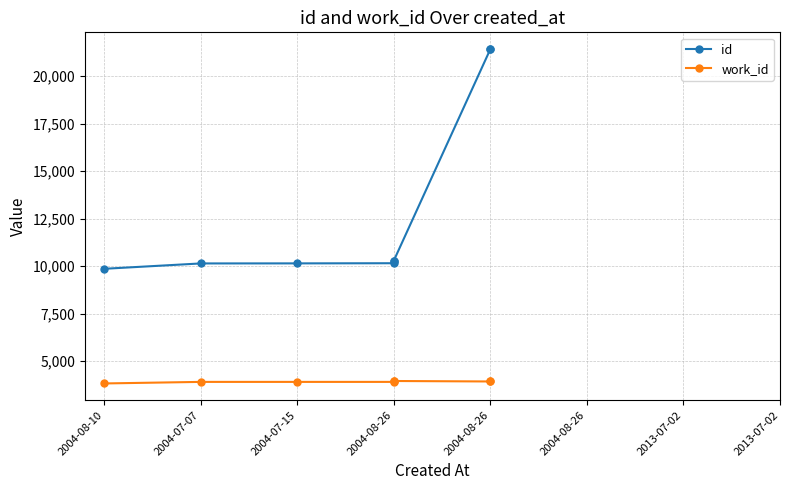

Is this an area chart (filled region under the line)?

No